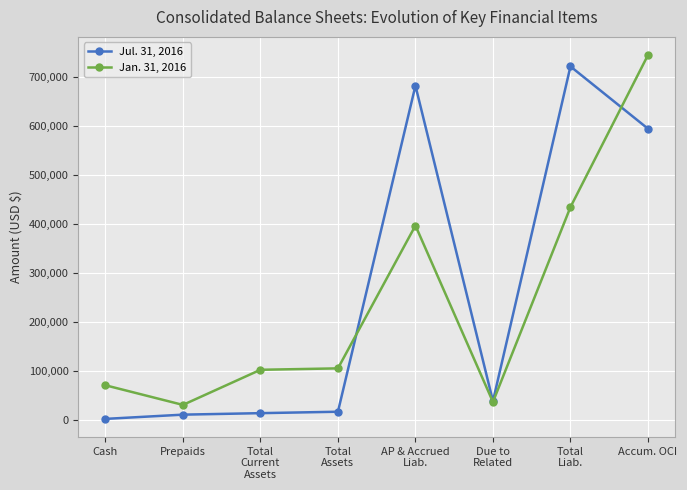

Where does the Jul. 31, 2016 series first go above 39274?

AP & Accrued
Liab.